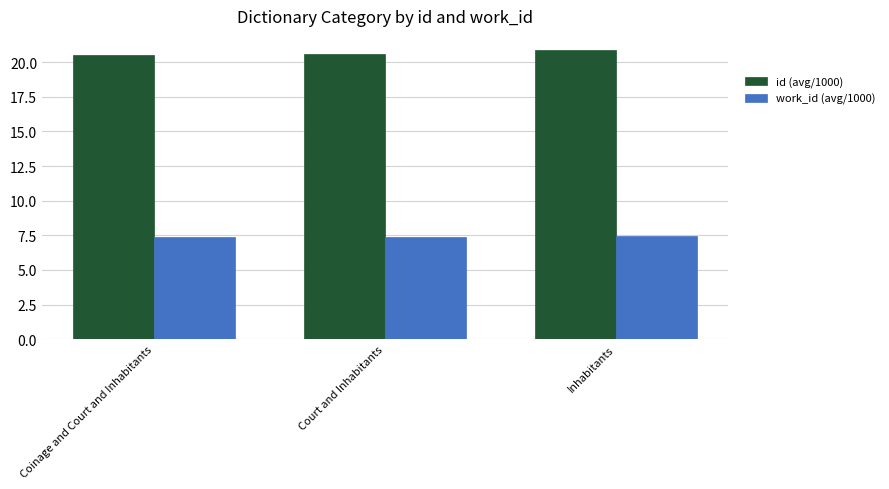

Rank the series by their maximum value, from lowest to highest.

work_id (avg/1000), id (avg/1000)